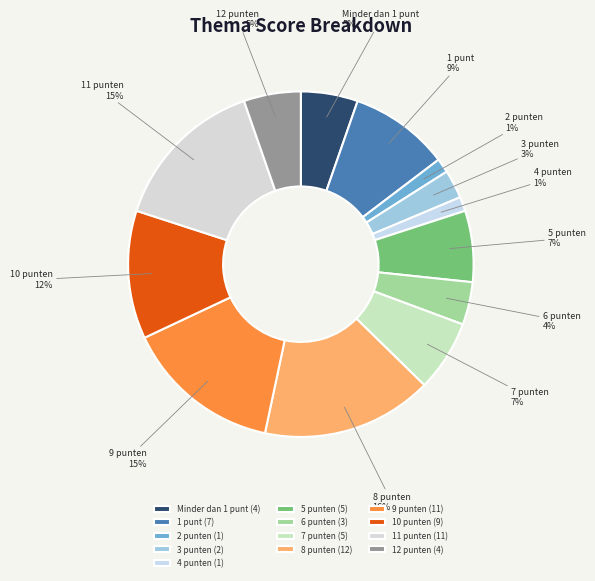

To the nearest percent, what is the average slice percentage?

8%